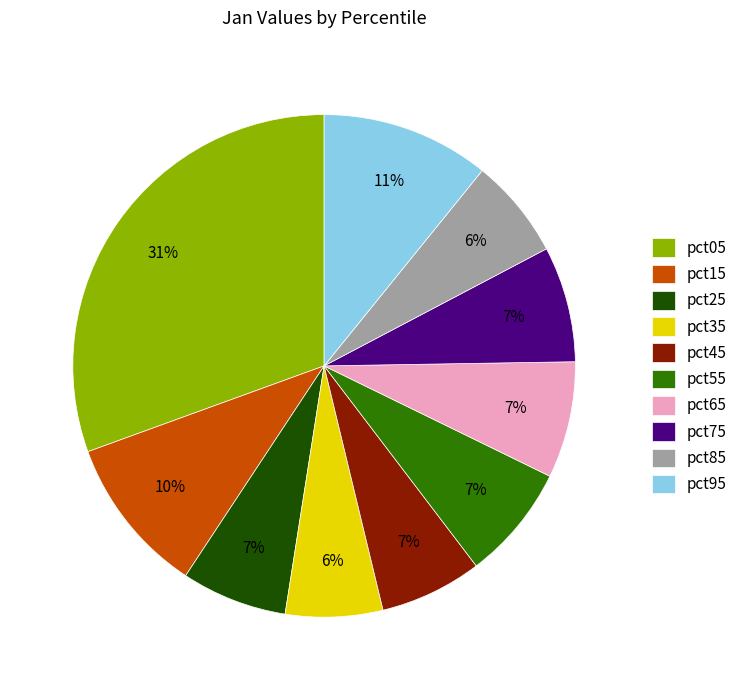

What is the largest slice in the pie chart?

pct05